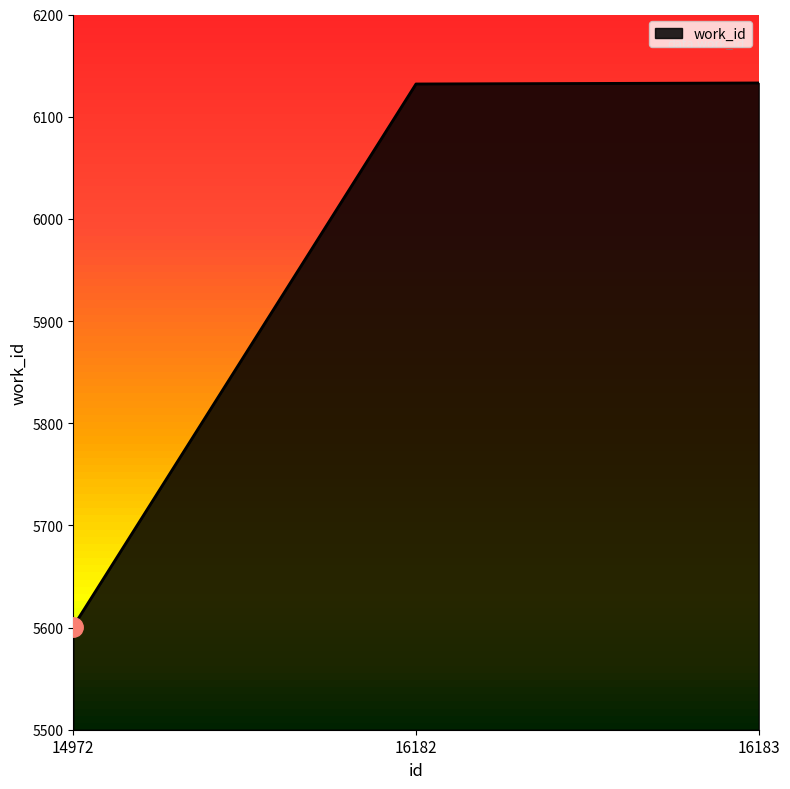

What is the difference between the values at 16182 and 14972?

531